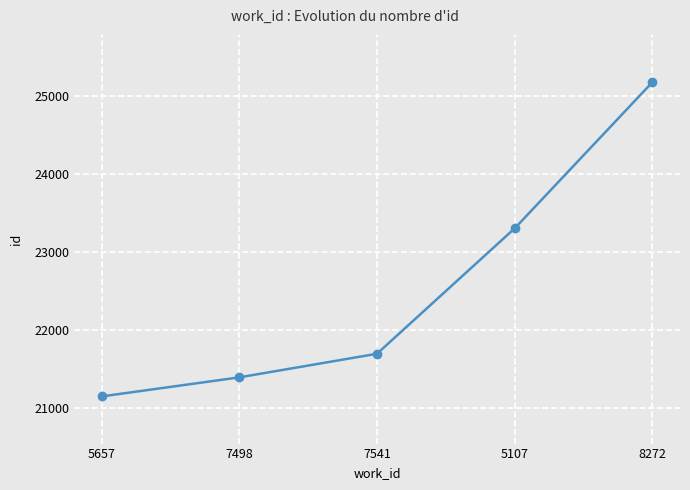

Rank the categories by value from highest to lowest.

8272, 5107, 7541, 7498, 5657